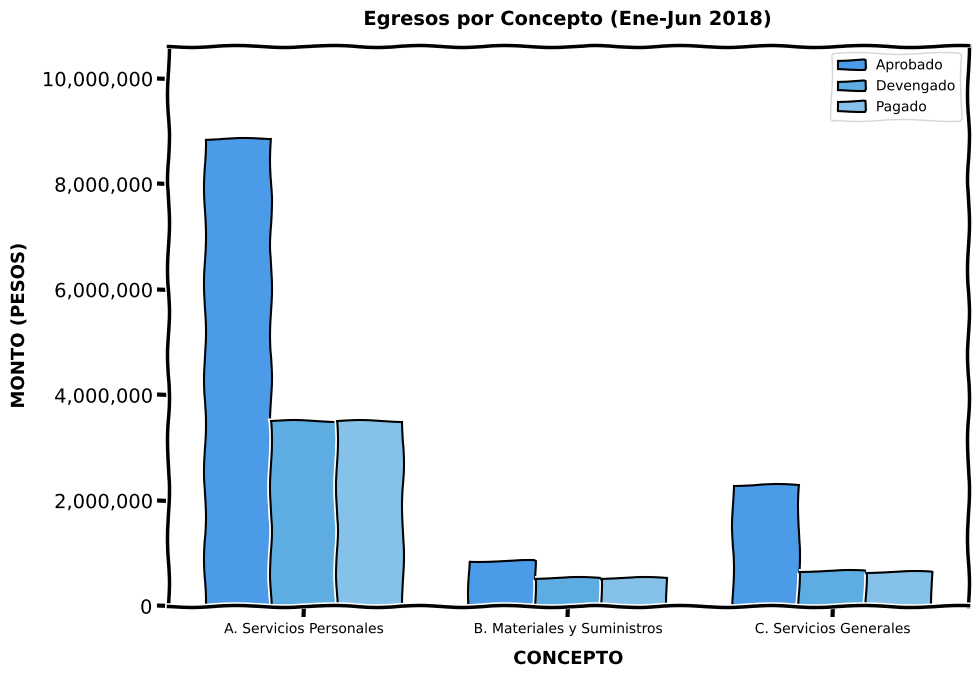

Is it true that Aprobado equals 14108725 at A. Servicios Personales?

False